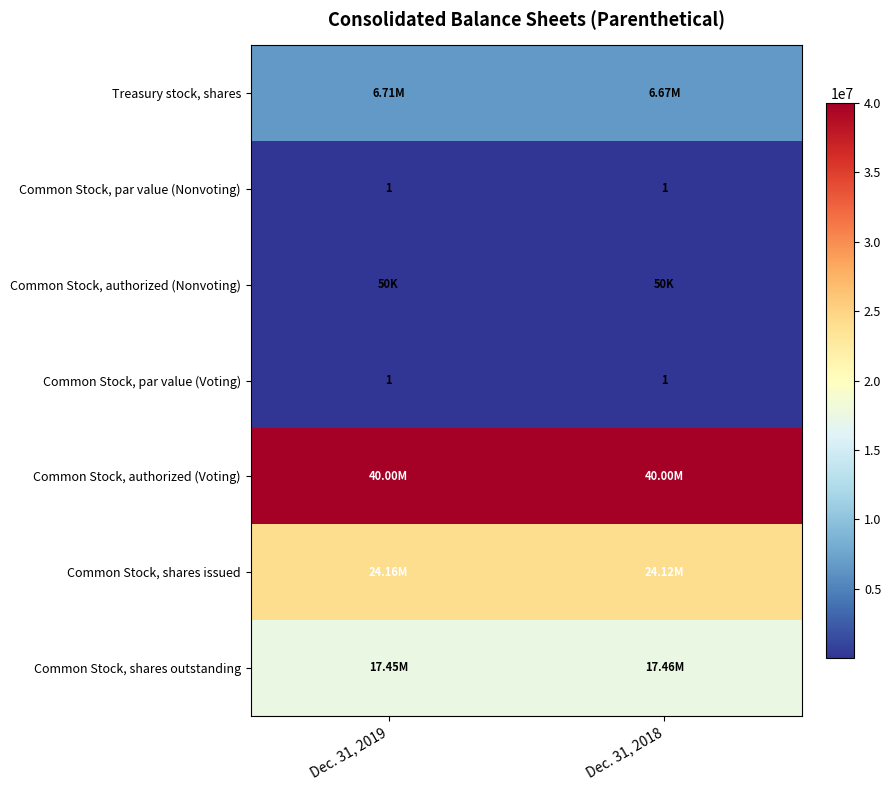

True or false: Common Stock, authorized (Voting) has a value of 40000000 at Dec. 31, 2018.

True